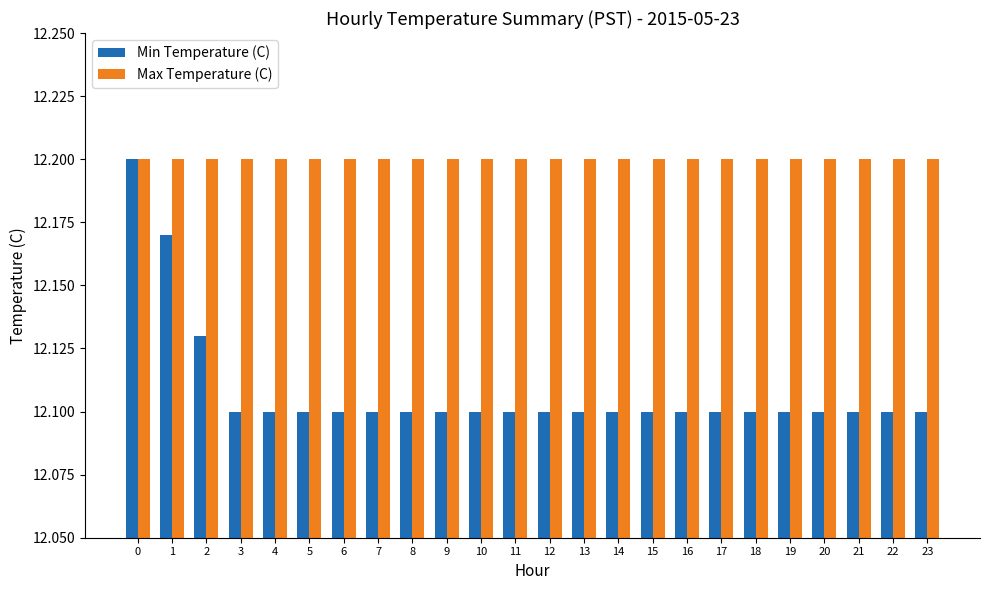

List the series in order of their overall mean, lowest first.

Min Temperature (C), Max Temperature (C)